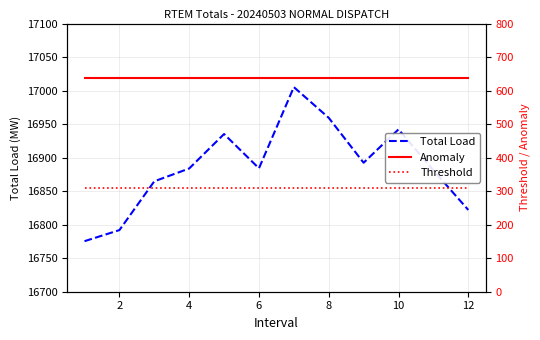

Reading left to right, extract all data points from this chart.

Total Load: 16775.4	16791.9	16864.7	16883.8	16935.2	16884.1	17005.2	16959.4	16892.4	16942.2	16881.1	16822.0
Anomaly: 637.0	637.0	637.0	637.0	637.0	637.0	637.0	637.0	637.0	637.0	637.0	637.0
Threshold: 308.0	308.0	308.0	308.0	308.0	308.0	308.0	308.0	308.0	308.0	308.0	308.0